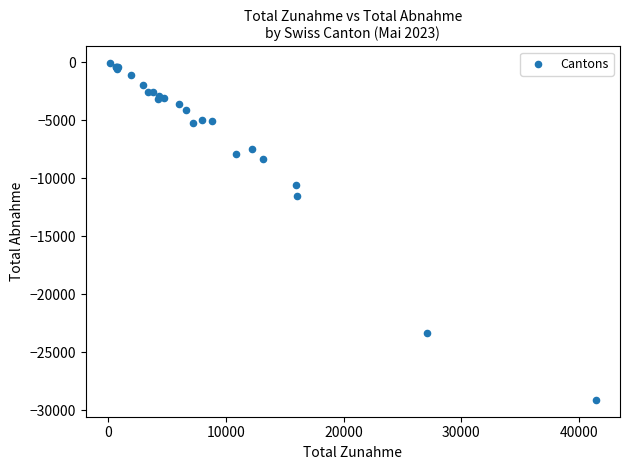

What Y value in the scatter plot is closest to -14589?

-11528